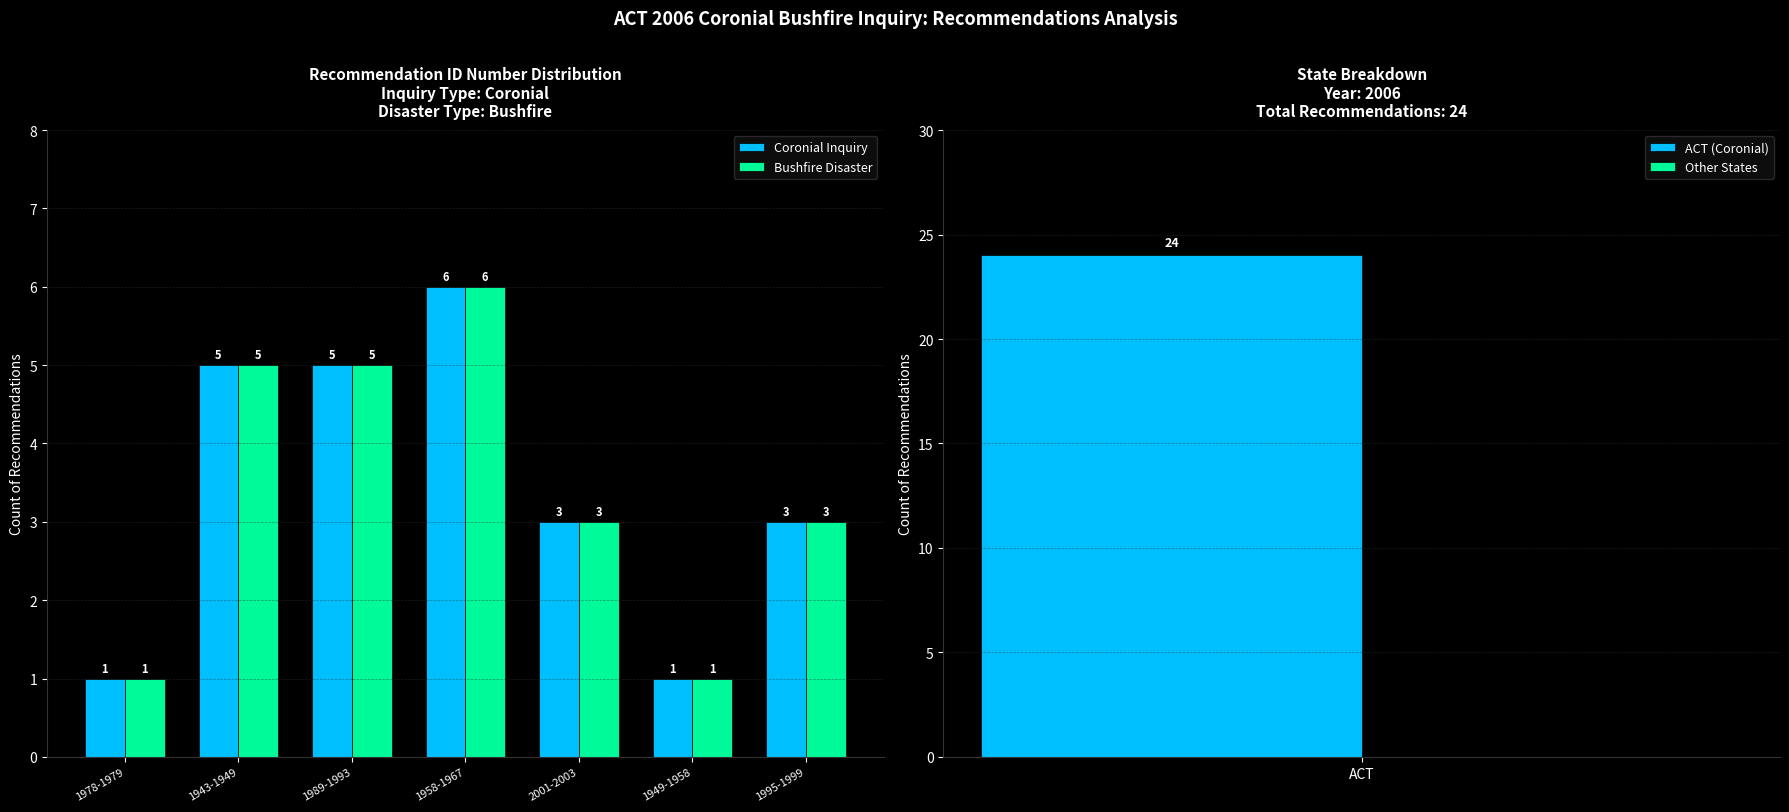

How many distinct data groups are displayed?

2